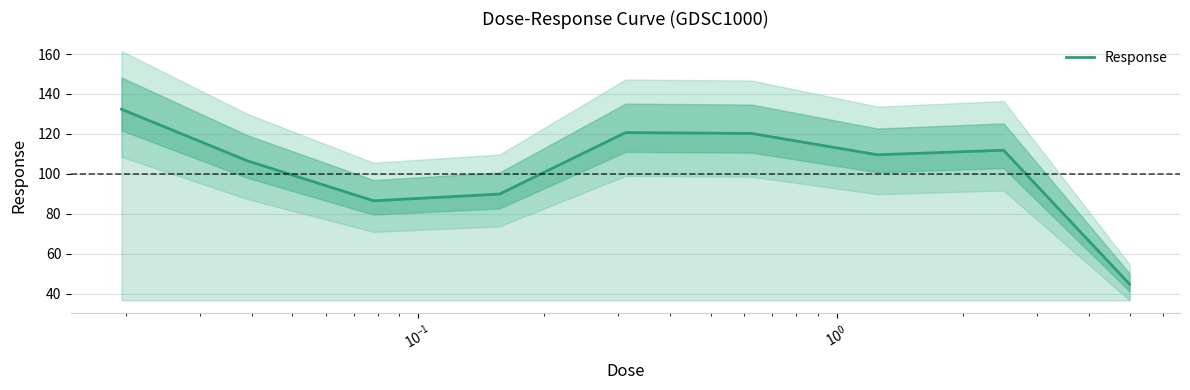

What is the average value?

102.5